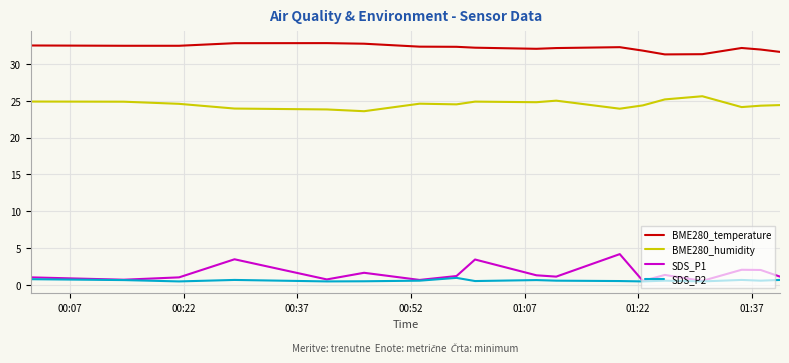

Which series has the largest total across all categories?

BME280_temperature